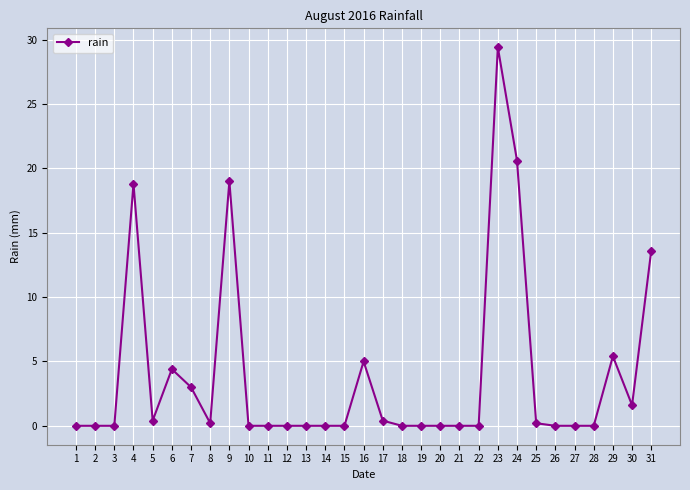

What is the greatest value displayed?

29.4